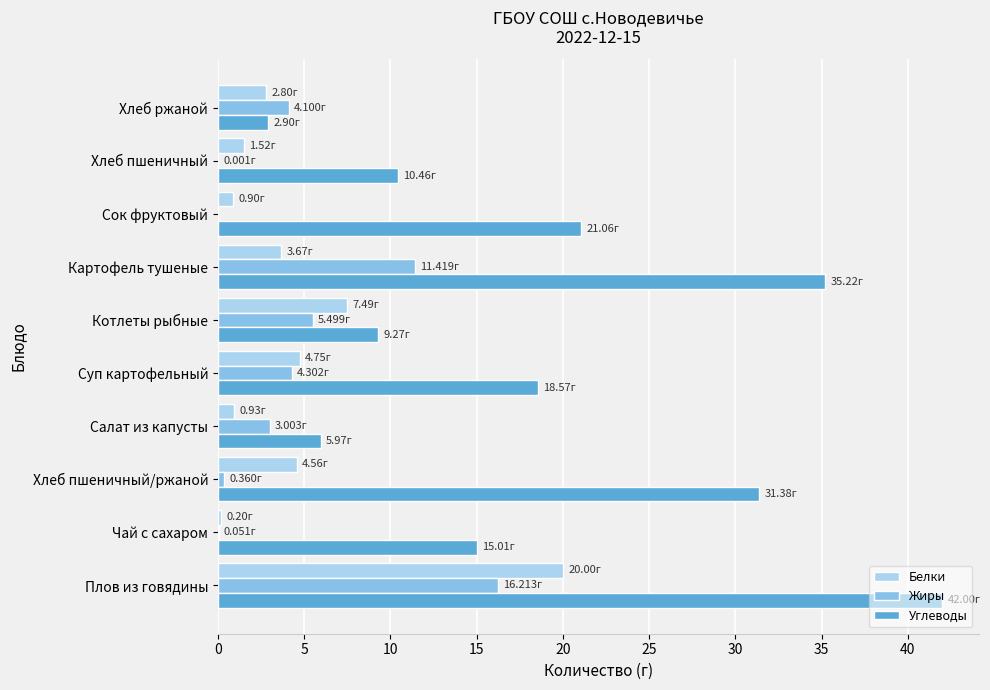

What are all the series names shown in the legend?

Белки, Жиры, Углеводы